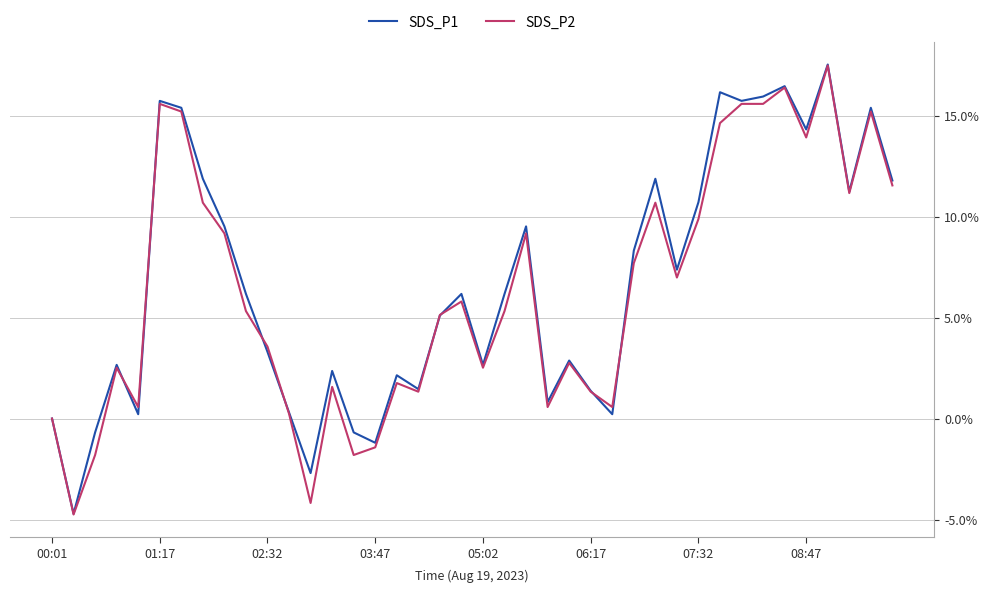

What is the minimum value shown in the chart?

-4.8